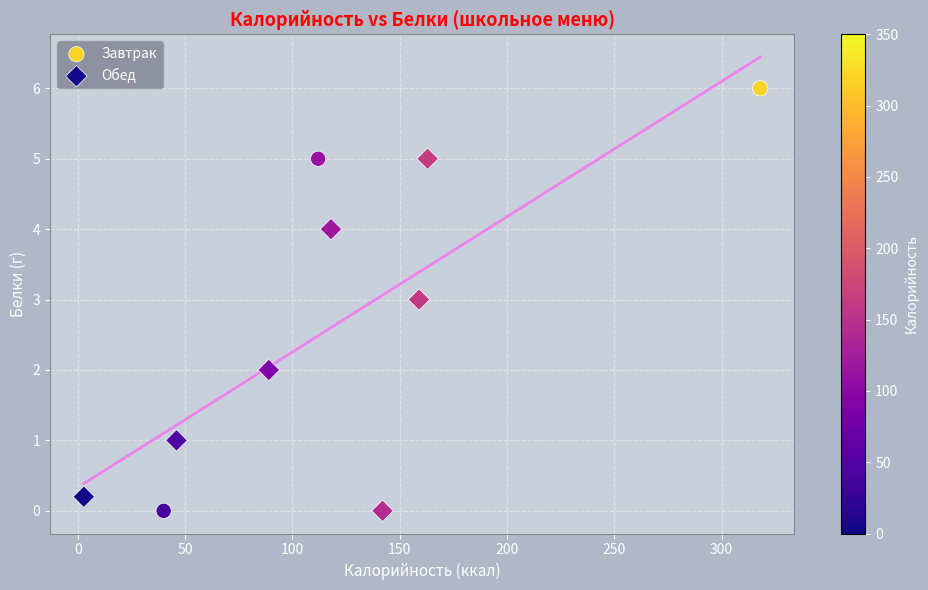

Which series has the largest Y range (max minus min)?

Завтрак